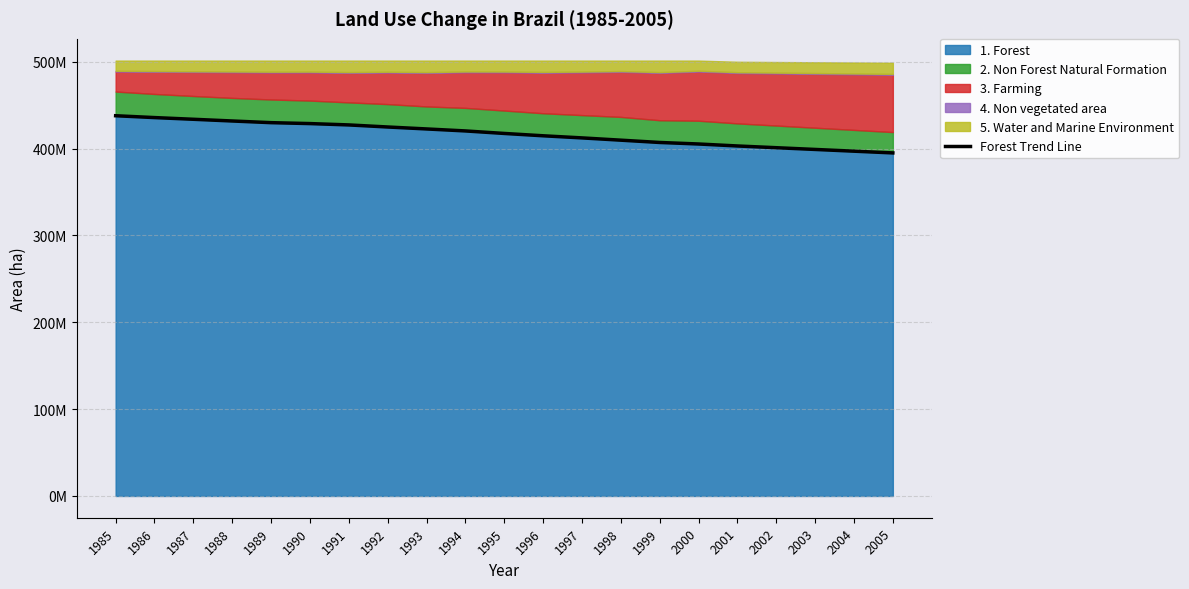

What is the sum of the values at 1990 and 1998?

838453922.9